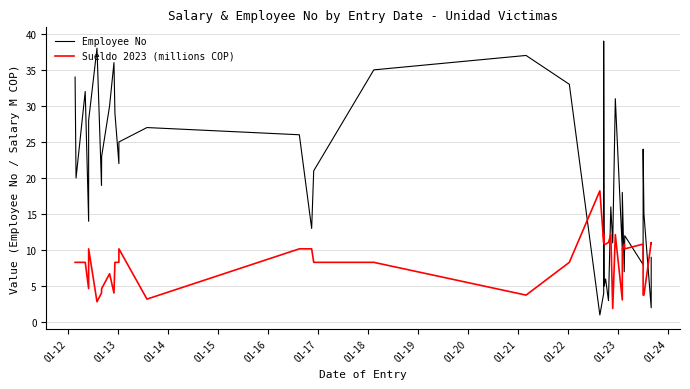

List the series in order of their peak value, lowest first.

Sueldo 2023 (millions COP), Employee No